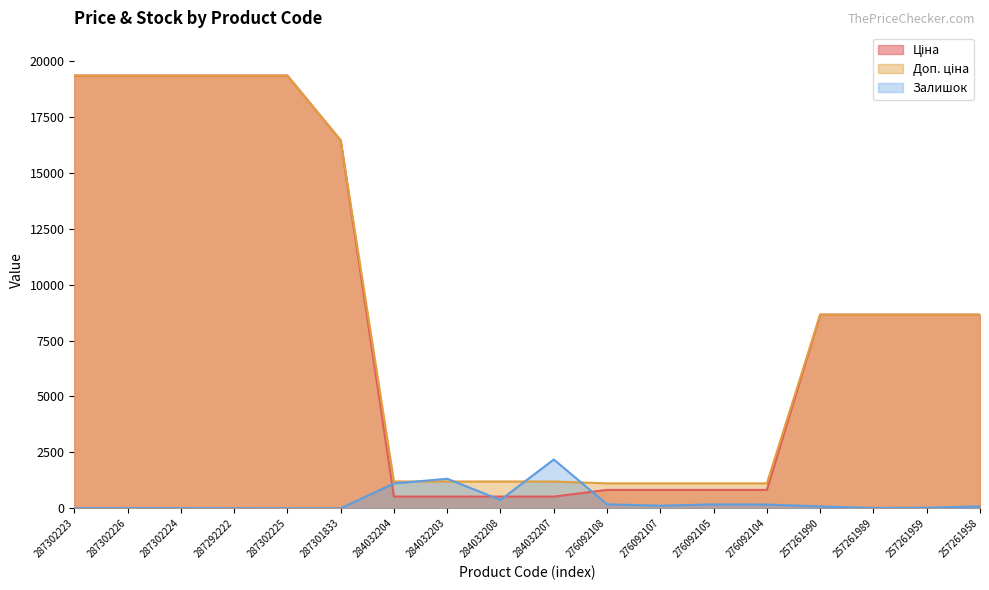

Which series has the largest total across all categories?

Доп. ціна